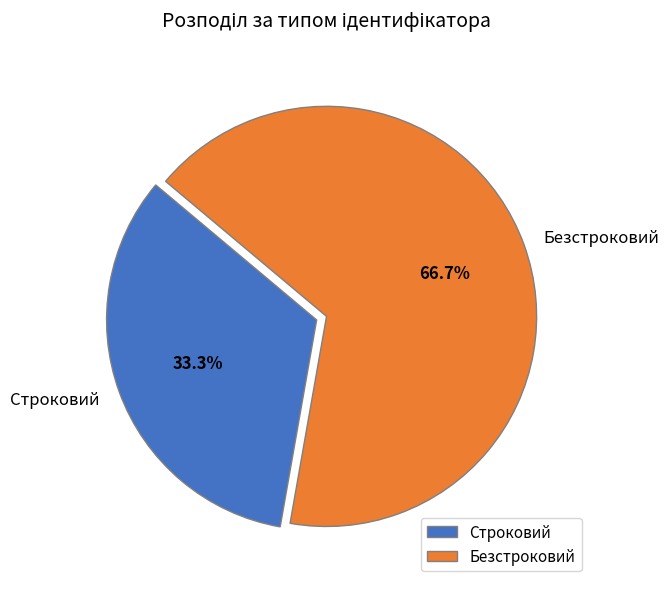

What is the majority slice?

Безстроковий